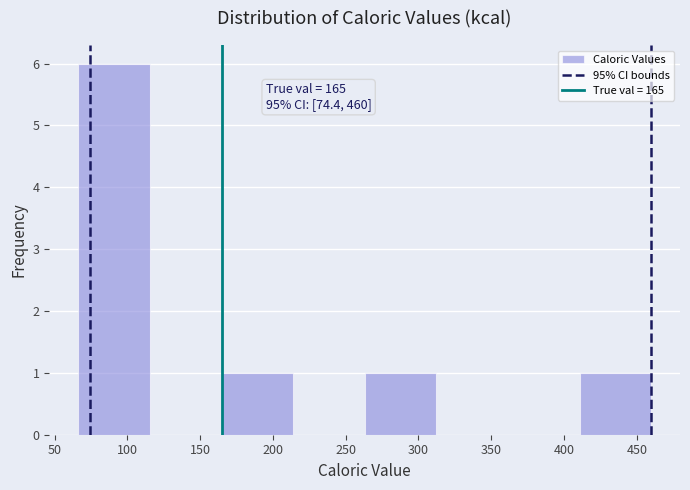

Which range on the x-axis has the tallest bar?

65 to 115